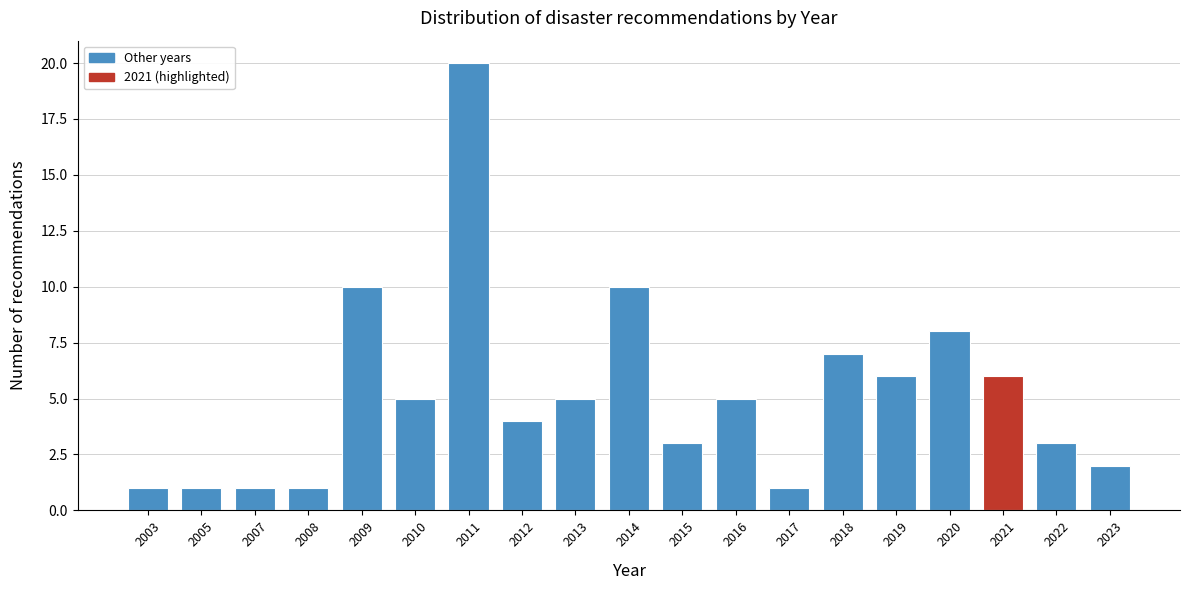

Reading left to right, what are all the values shown in this chart?

2003=1	2005=1	2007=1	2008=1	2009=10	2010=5	2011=20	2012=4	2013=5	2014=10	2015=3	2016=5	2017=1	2018=7	2019=6	2020=8	2021=6	2022=3	2023=2